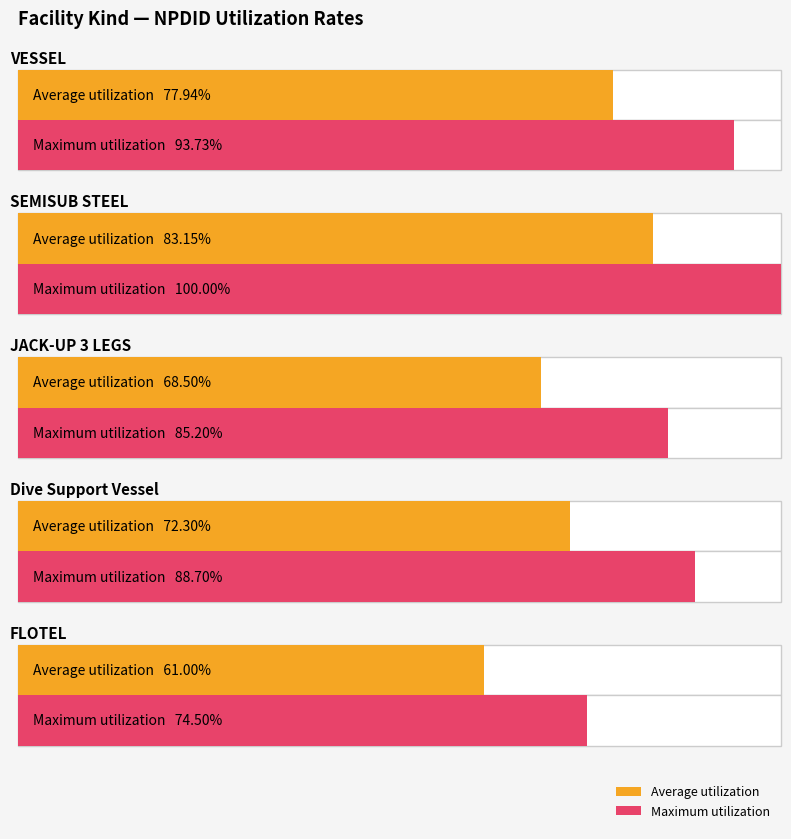

Between 5 and 13, which series saw the biggest shift?

Maximum utilization